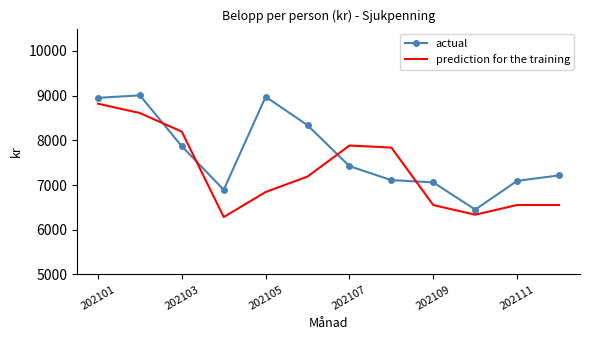

True or false: actual and prediction for the training intersect in this chart.

True